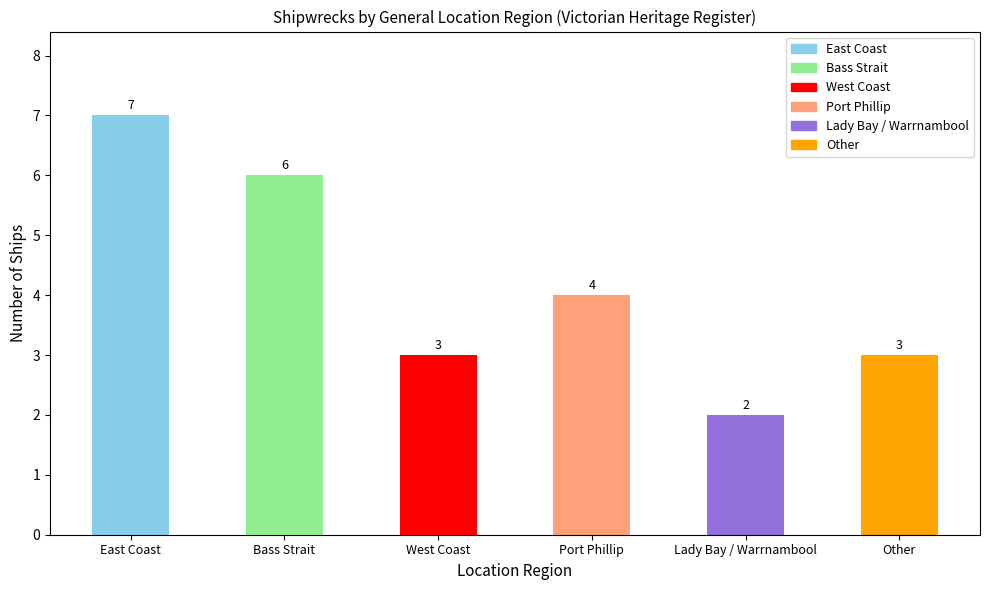

Which category has the highest value across all series?

East Coast